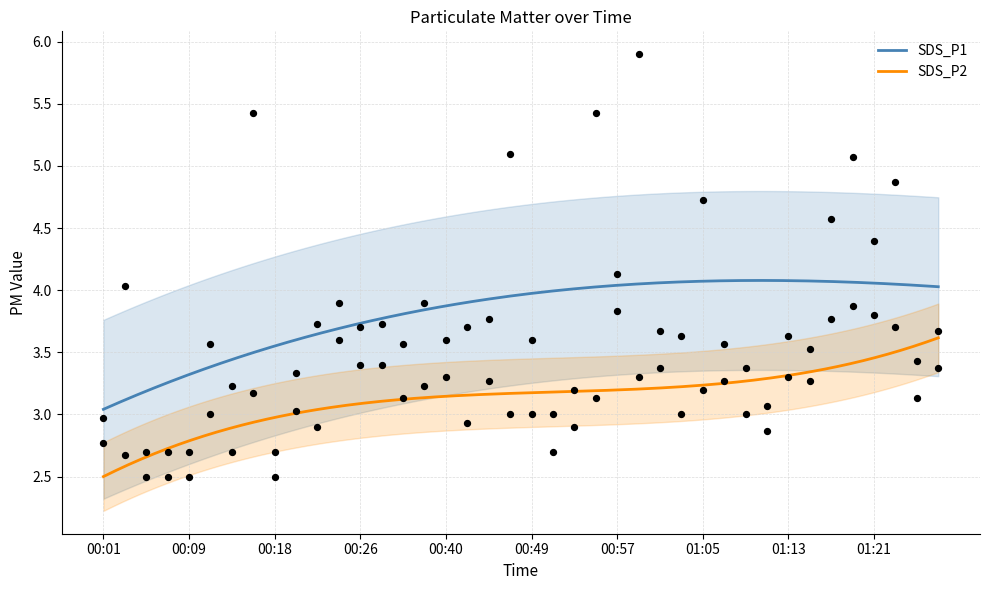

Which series has the widest spread of Y values?

SDS_P1